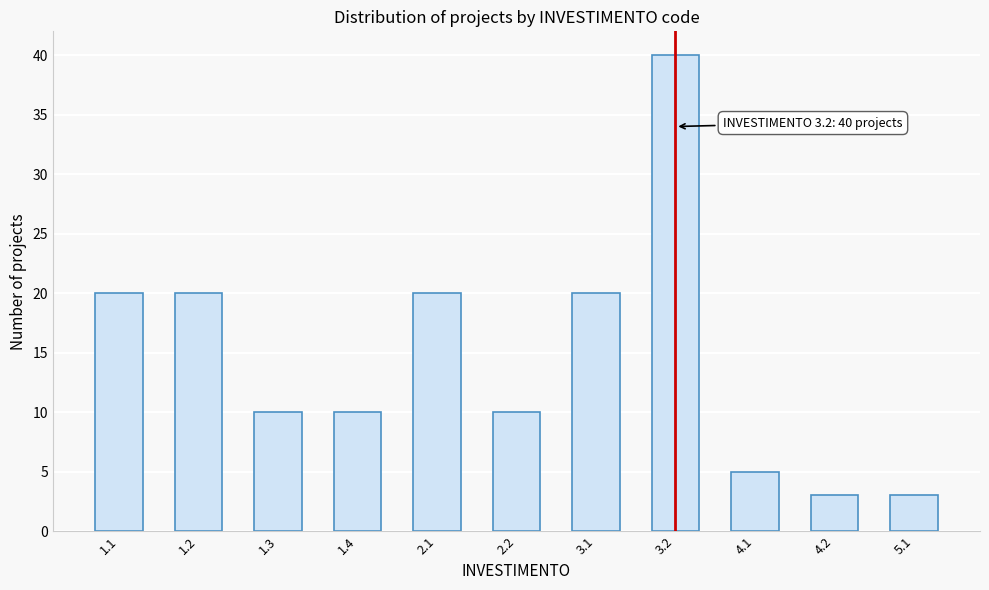

Reading left to right, transcribe all the data shown in this chart.

20	20	10	10	20	10	20	40	5	3	3